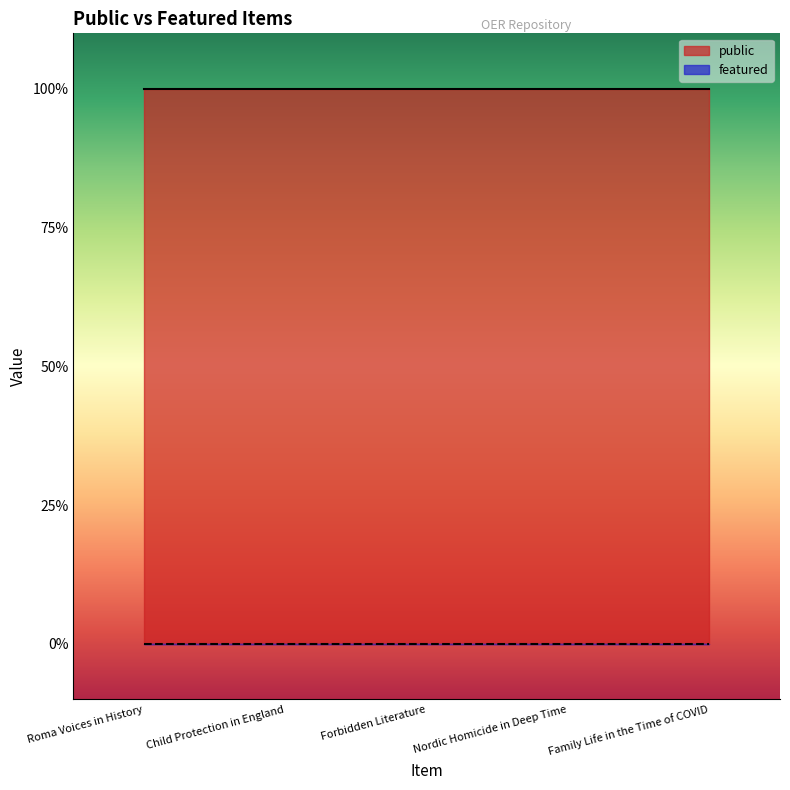

List the series in order of their overall mean, highest first.

public, featured